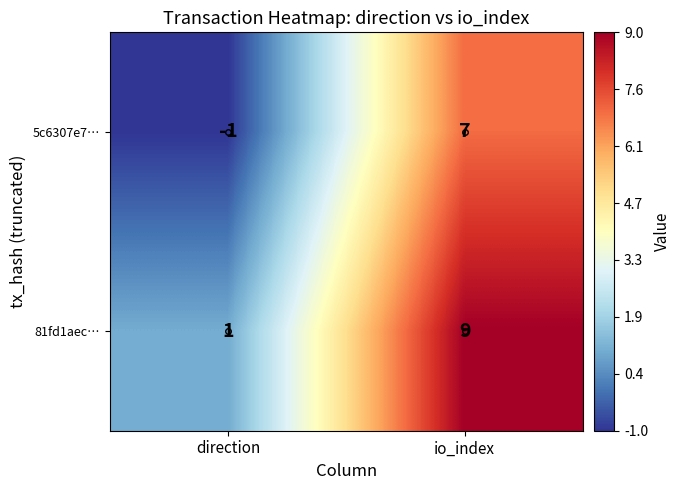

At which category is the sum across all series the highest?

io_index